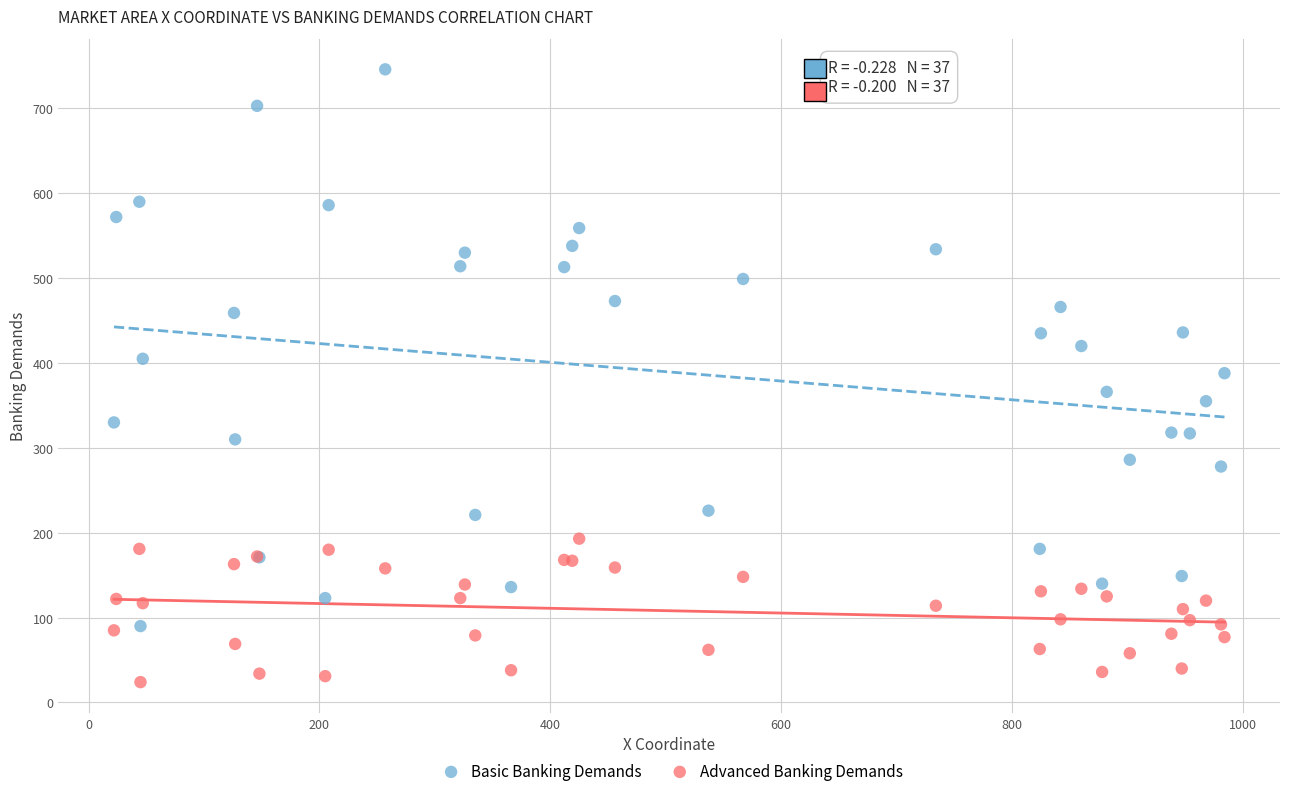

Which series contains the lowest Y value?

Advanced Banking Demands